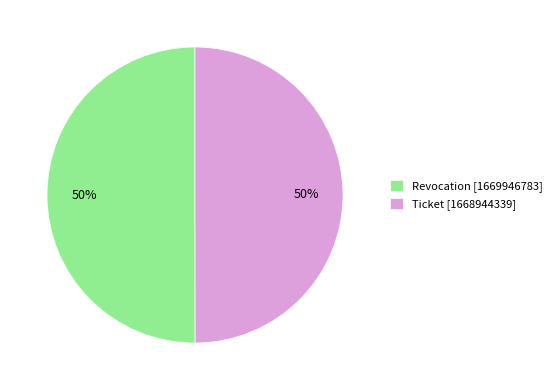

Approximately how many times larger is the value at Revocation [1669946783] compared to Ticket [1668944339]?

1.0